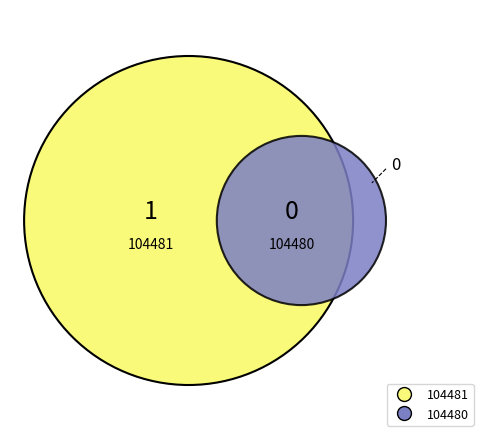

Is the sum of 104481 and 104480 greater than half?

Yes